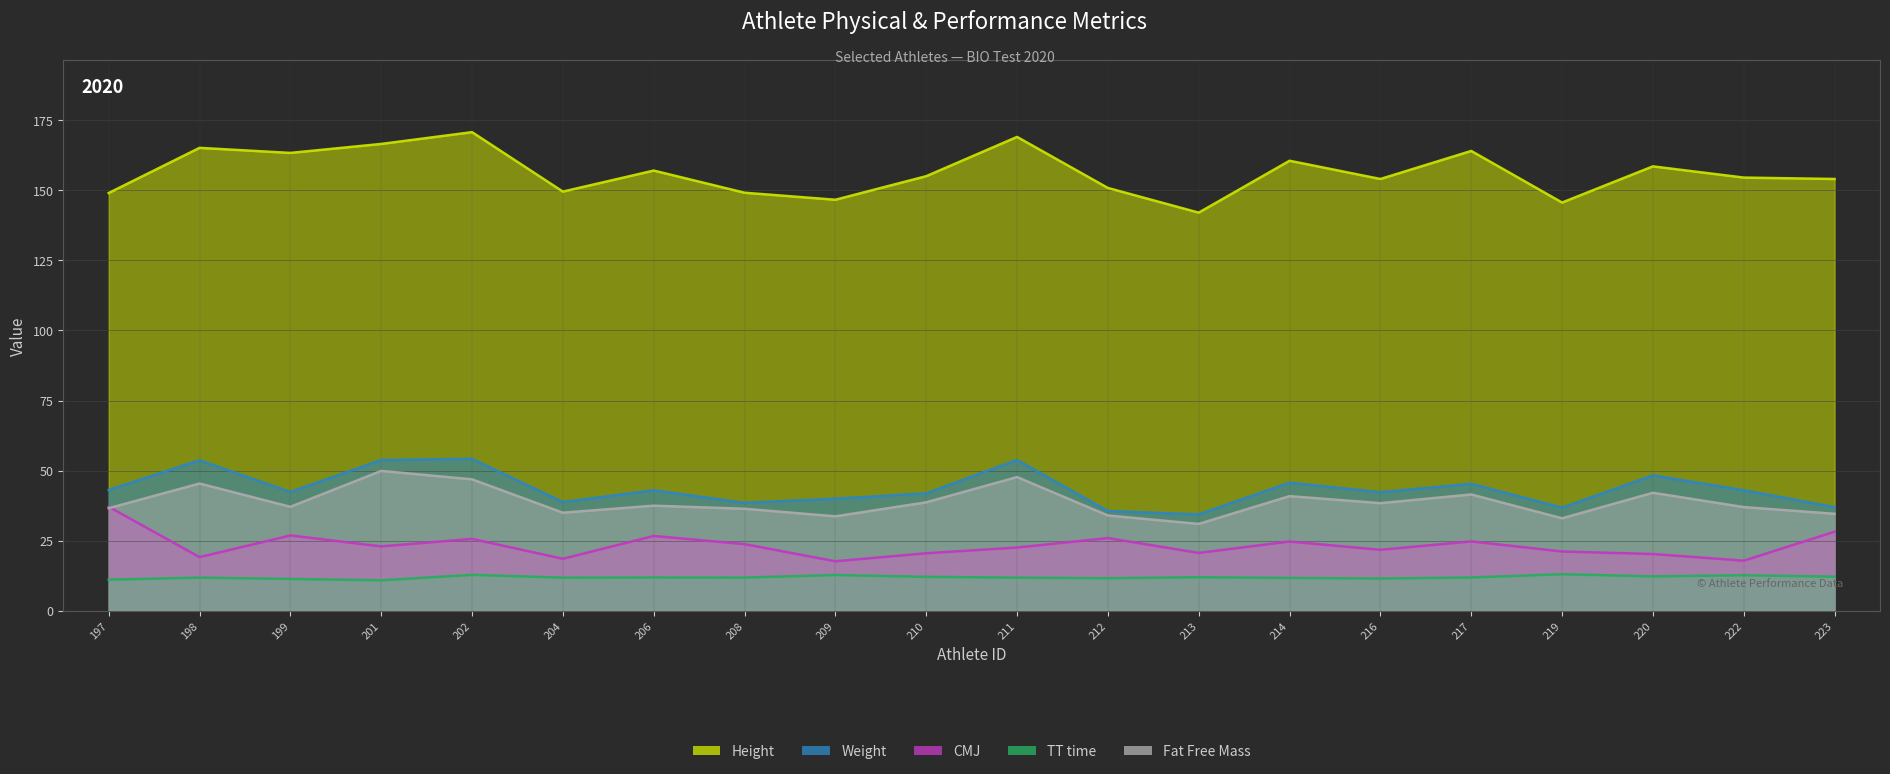

After their last crossing, which series has the higher values: CMJ or Fat Free Mass?

Fat Free Mass